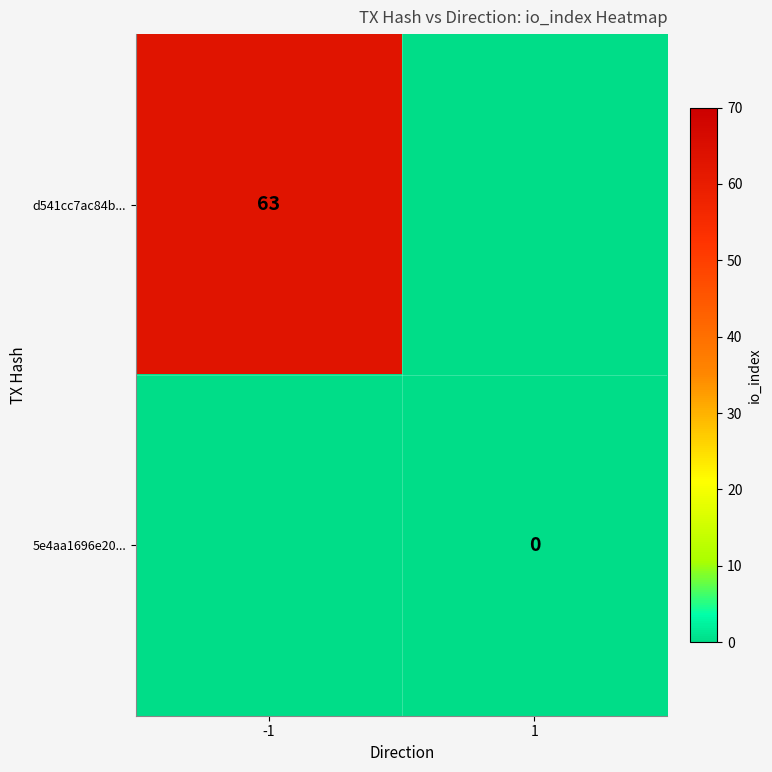

The value of d541cc7ac84b... at -1 is 14. True or false?

False